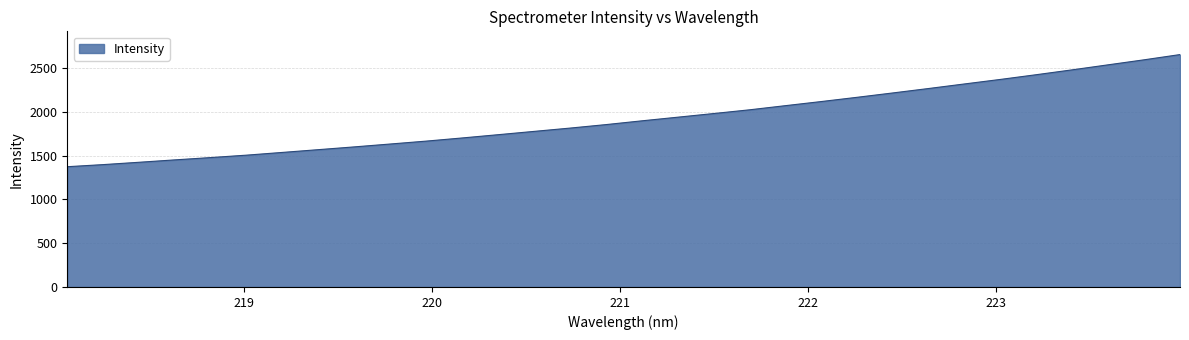

What is the maximum value shown in the chart?

2656.6